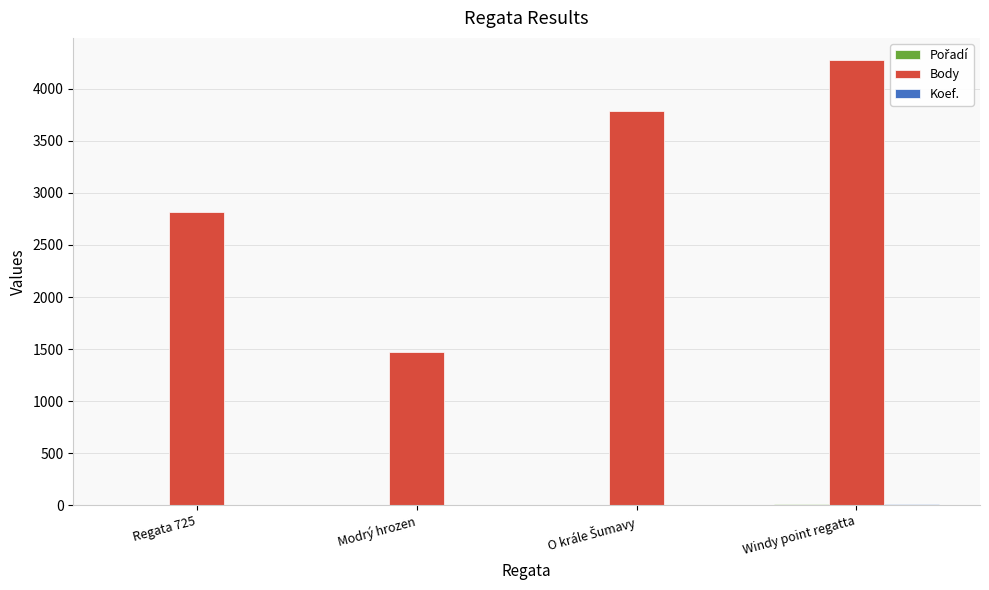

Is it true that Body equals 777 at Modrý hrozen?

False